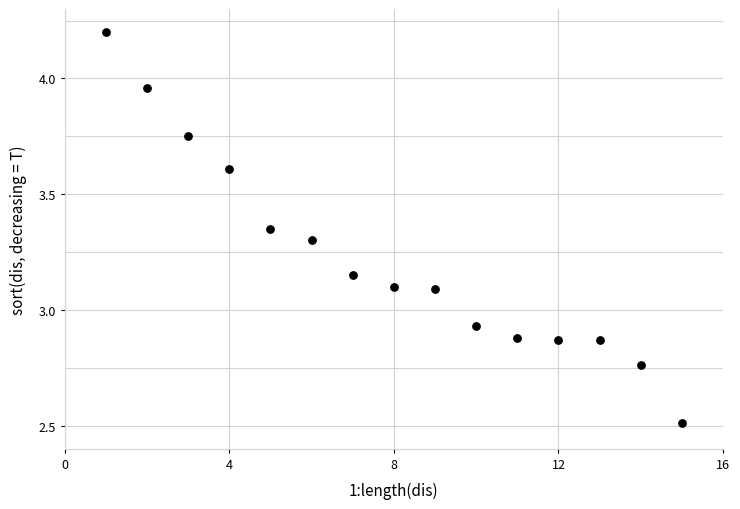

What is the range of X values (max minus min)?

14.0